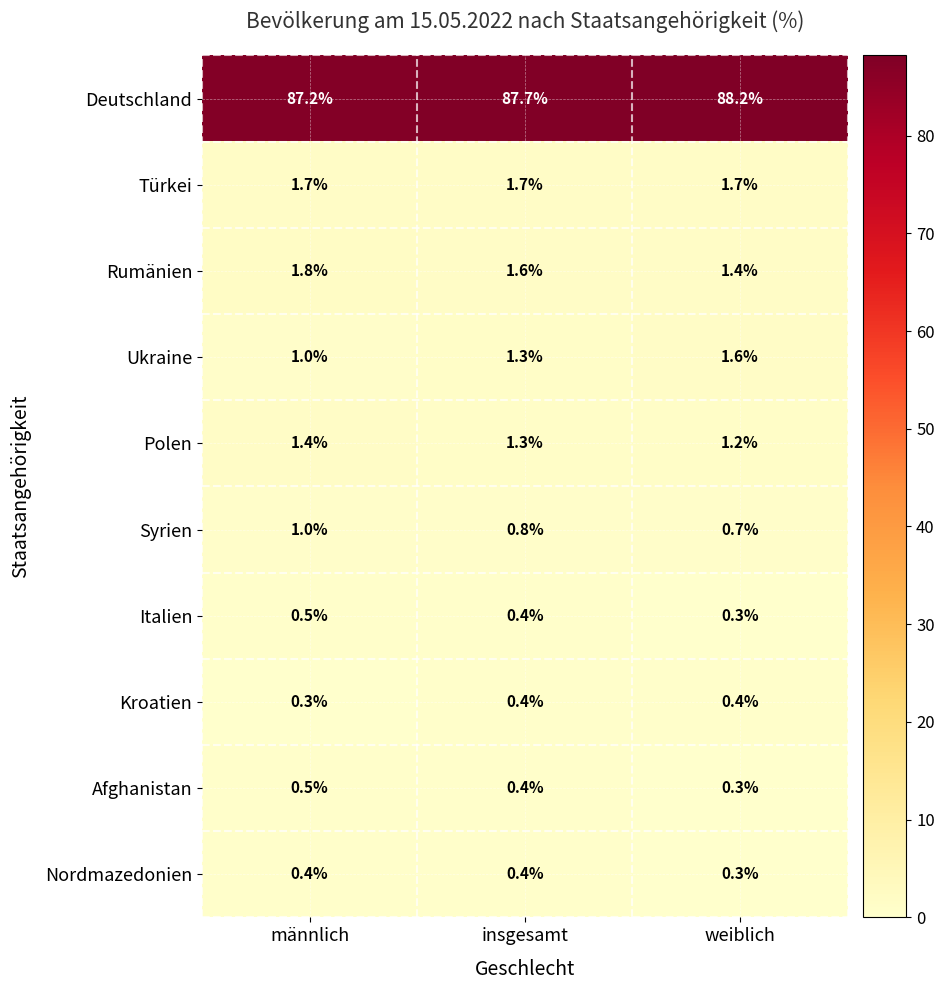

What is the sum of all Deutschland values?

263.1